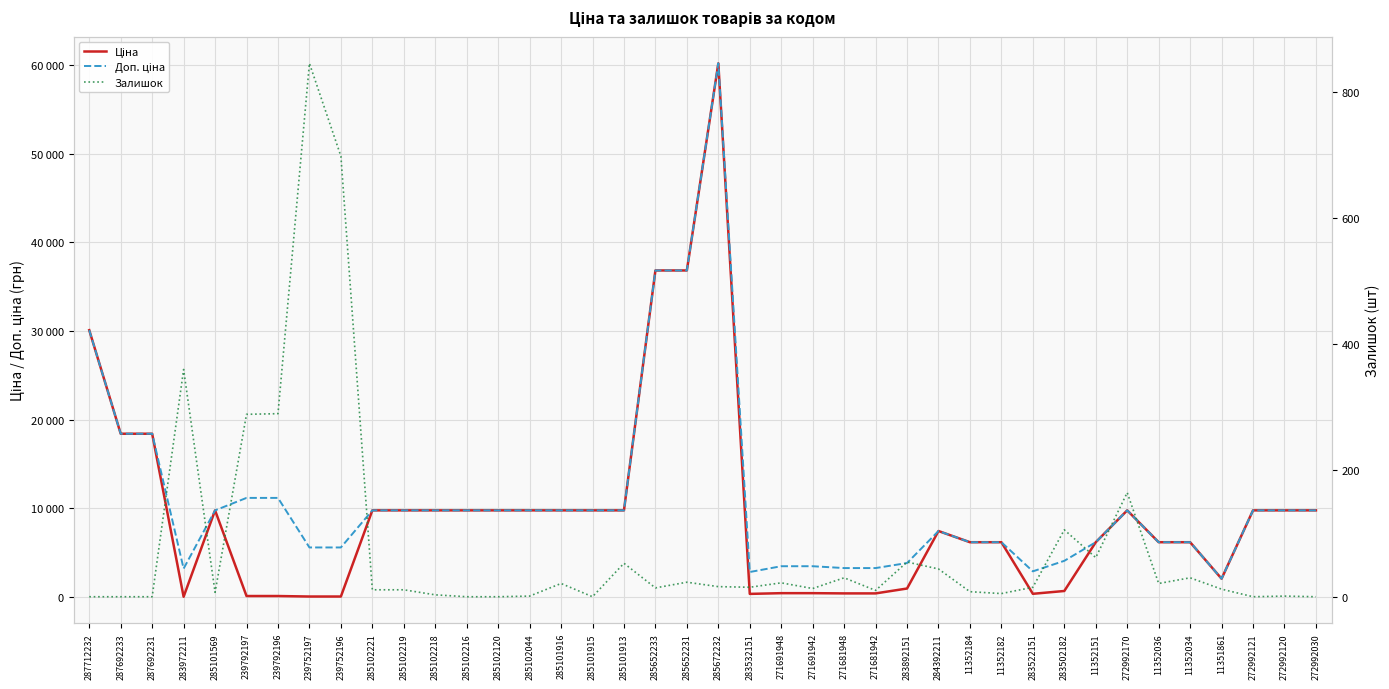

What is the greatest value displayed?

60205.6